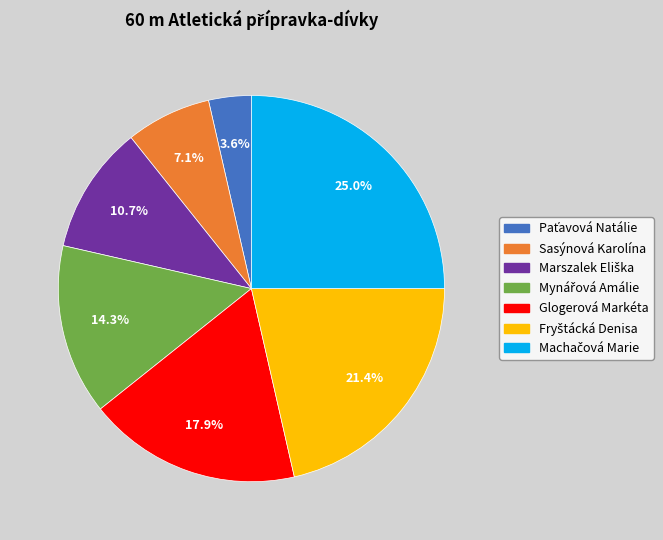

What percentage is NOT represented by Sasýnová Karolína?

92.9%